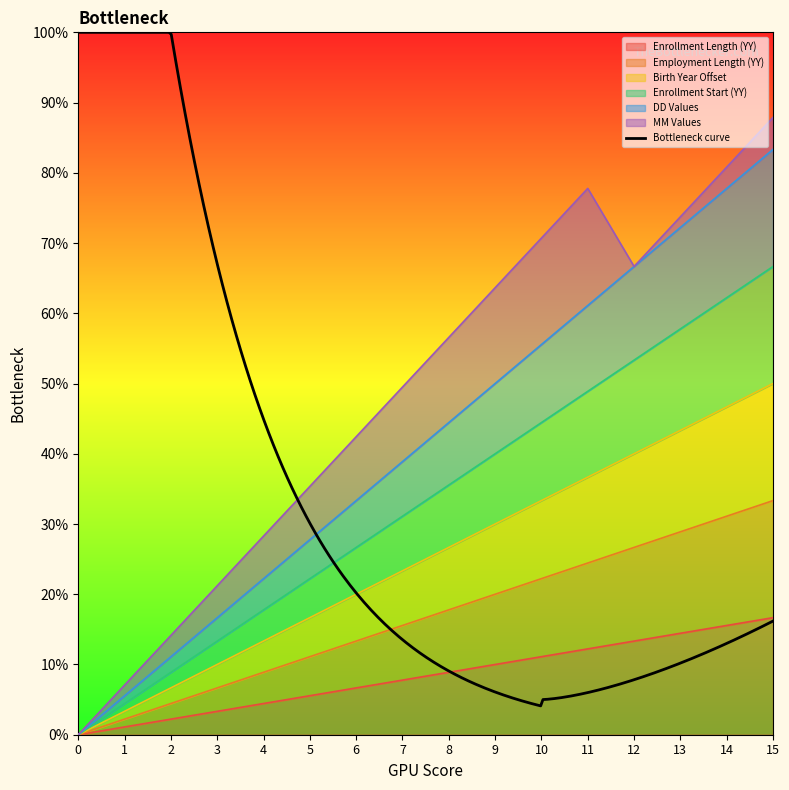

True or false: Enrollment Length (YY) has a value of 3.3 at 3.

True